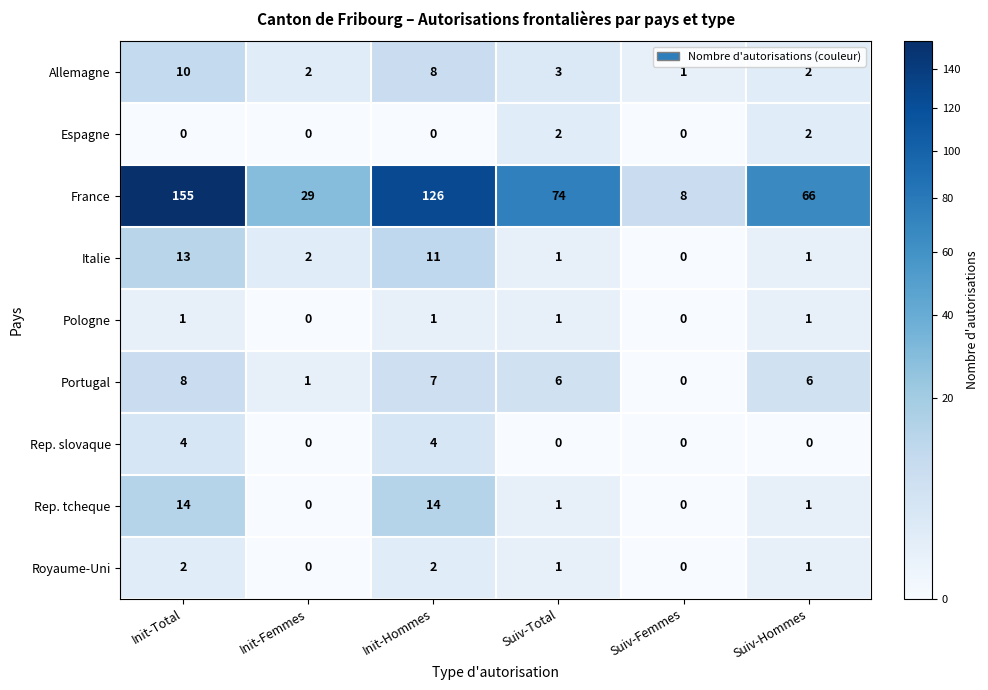

Which category has the highest value in the France series?

Init-Total